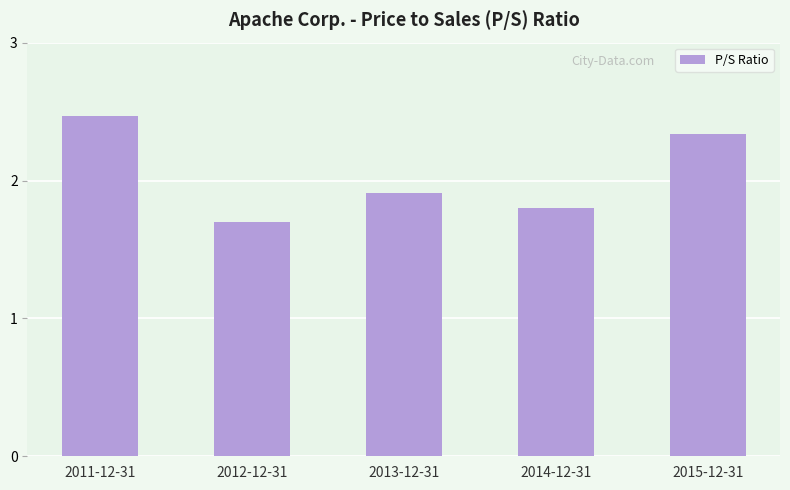

What is the label of the 3rd bar from the left?

2013-12-31